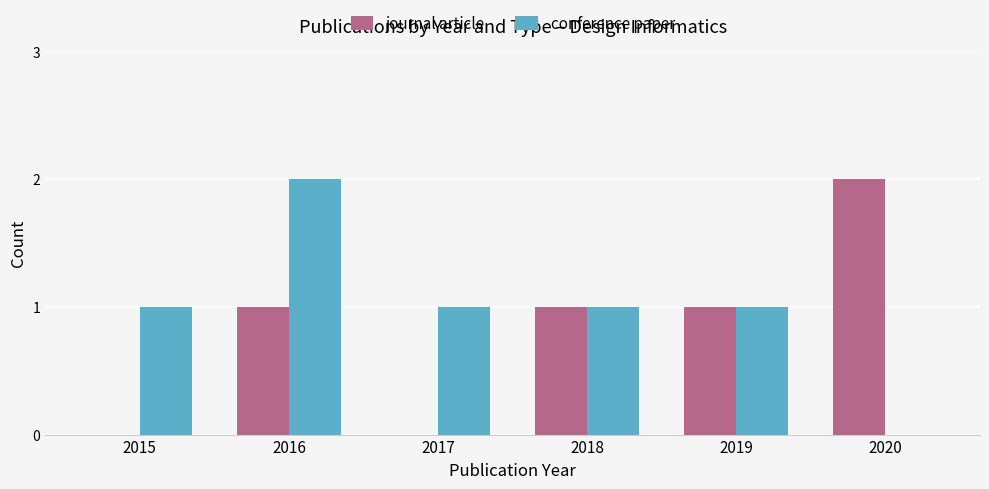

Between 2017 and 2019, which series saw the biggest shift?

journal article